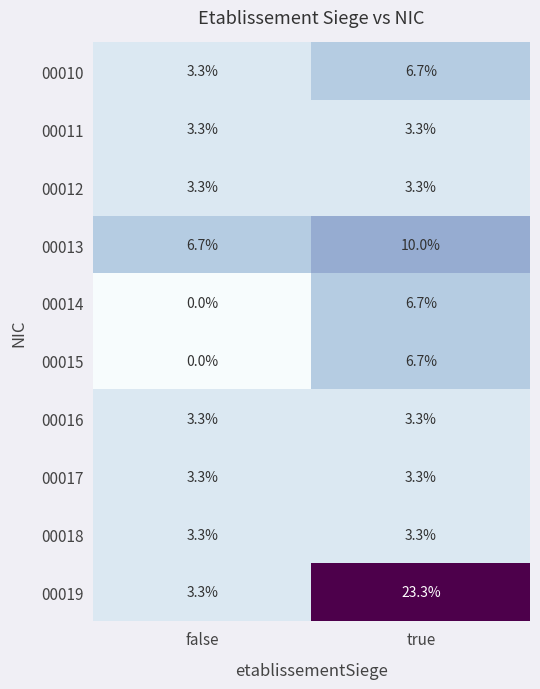

How many values in the 00014 series are below 6?

1